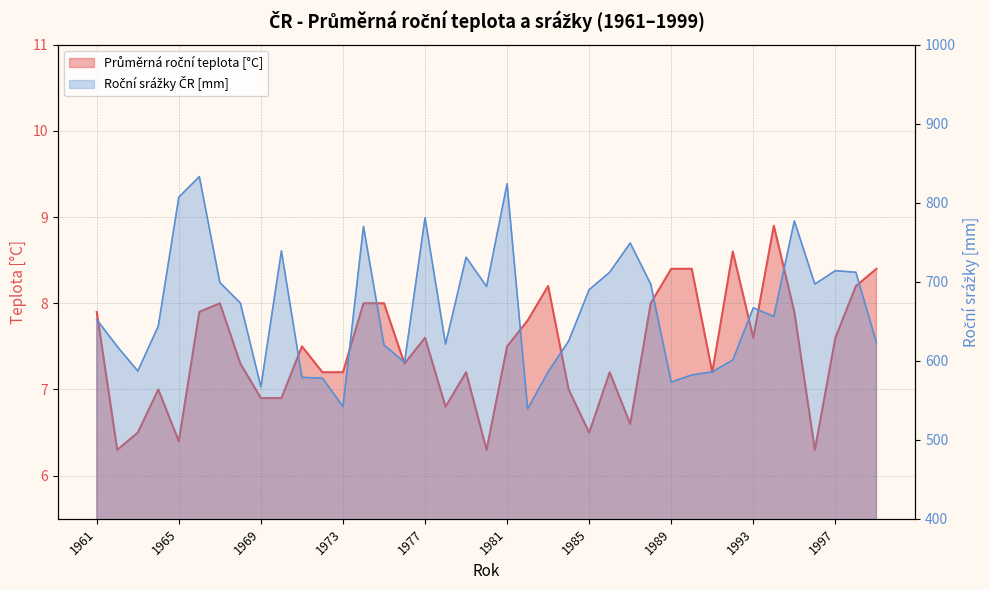

List the series in order of their peak value, highest first.

Roční srážky ČR [mm], Průměrná roční teplota [°C]